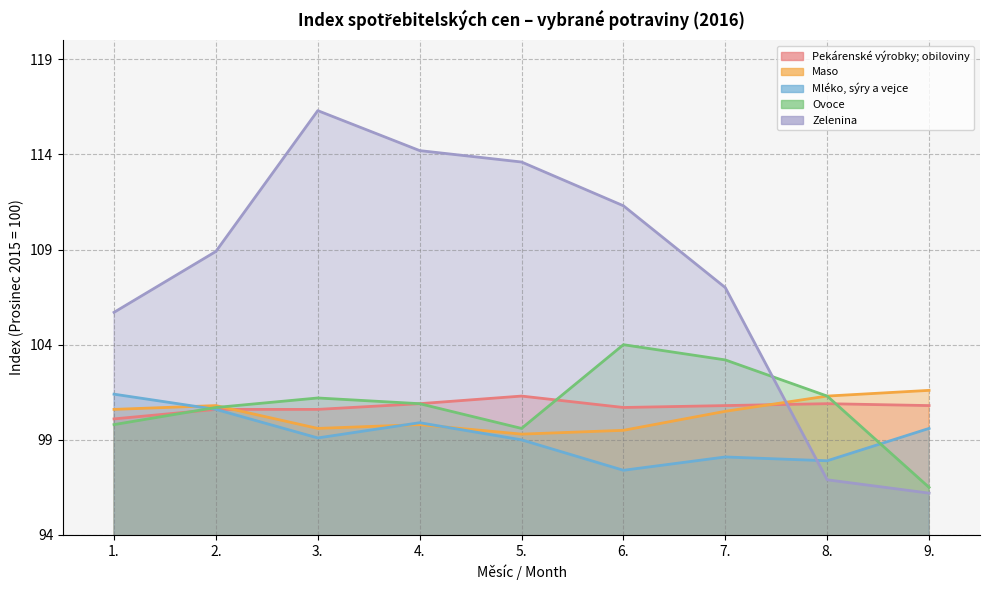

What is the total value across all series at 1.?

507.6